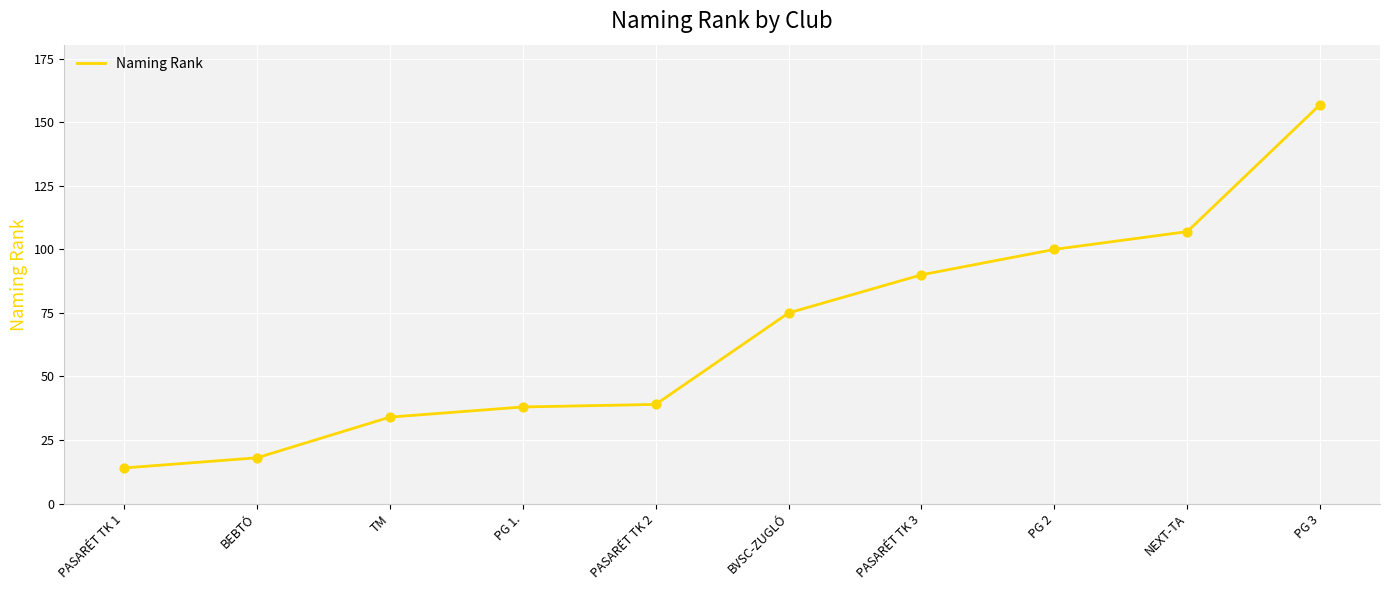

Between PG 3 and PASARÉT TK 2, which is larger?

PG 3